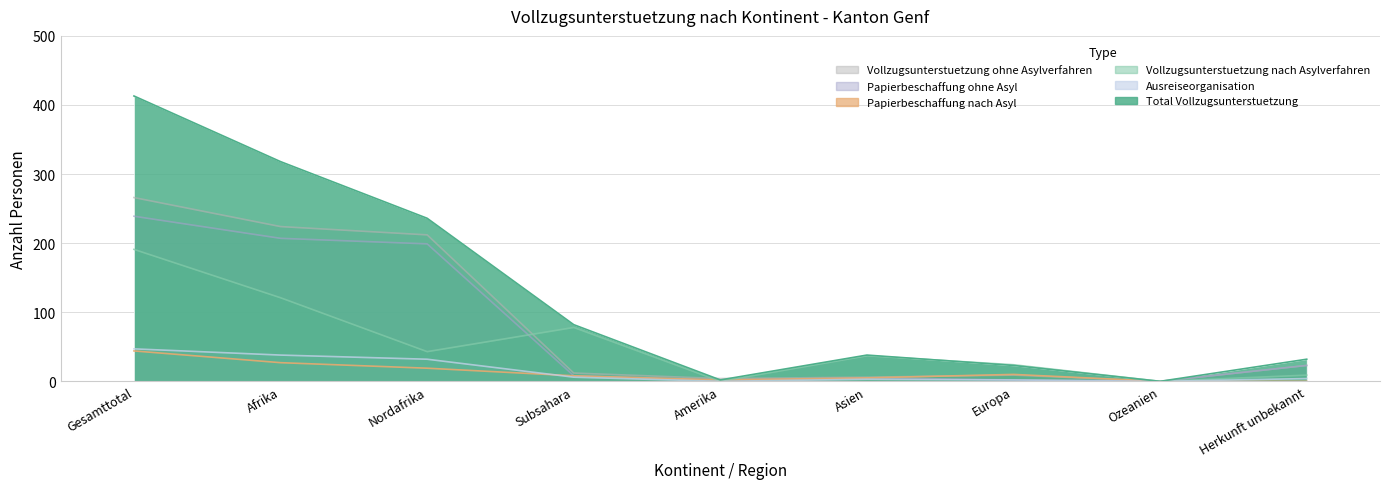

How many data points in Papierbeschaffung ohne Asyl are above 8?

4